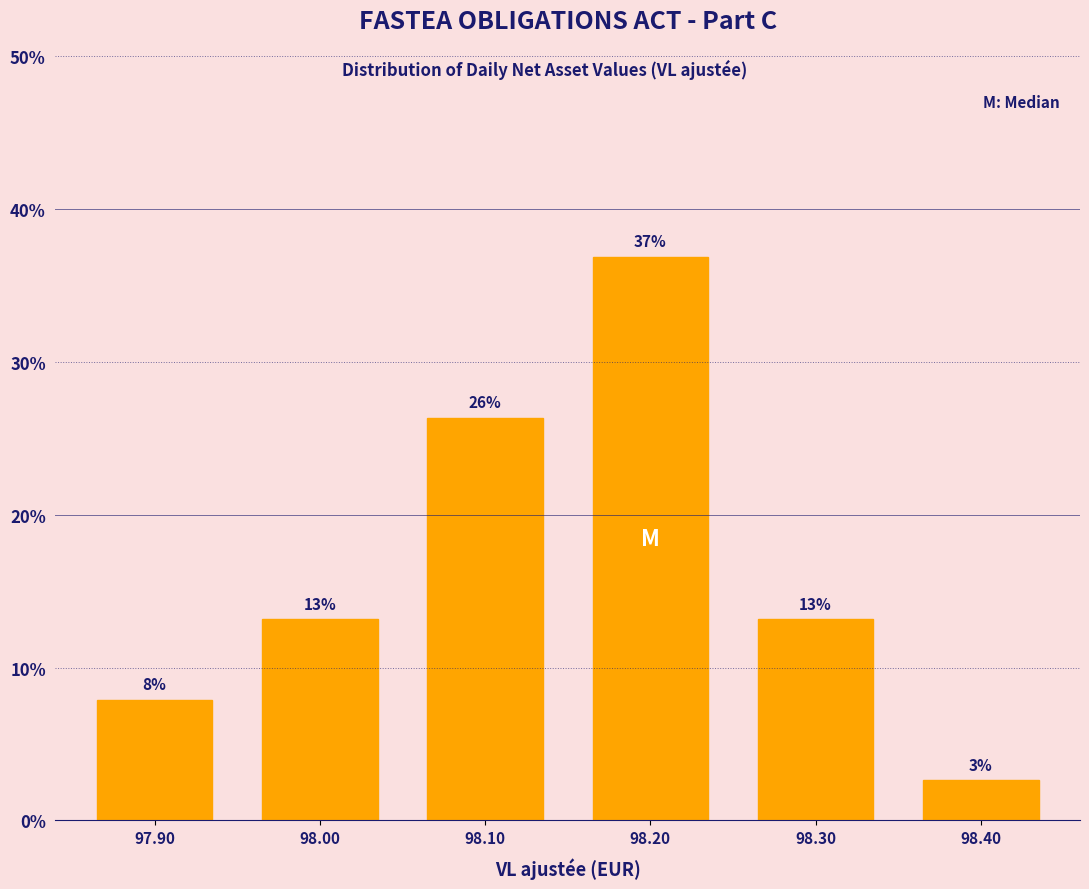

Are the bars horizontal?

No